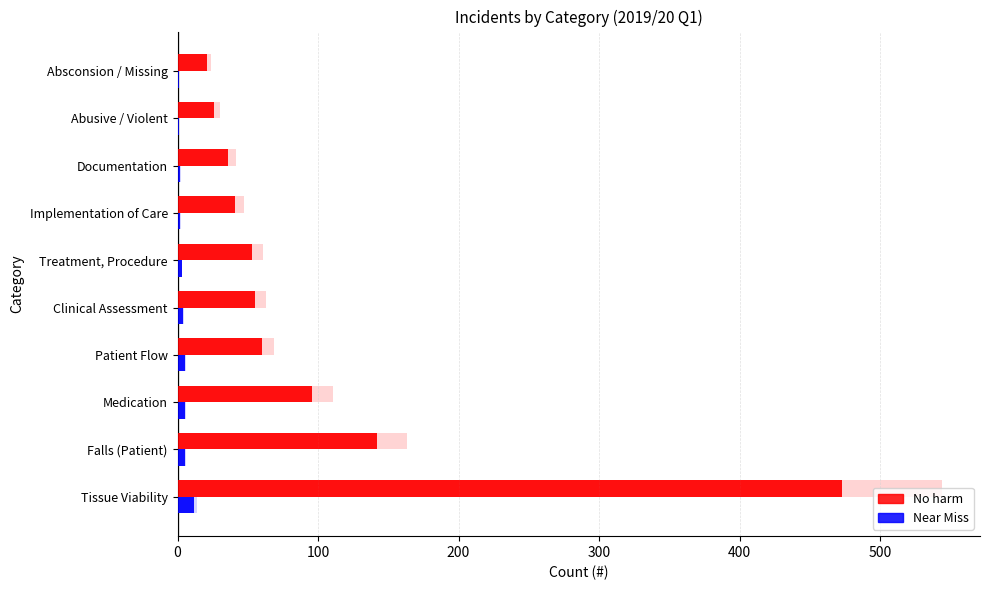

Which series has the largest total across all categories?

No harm